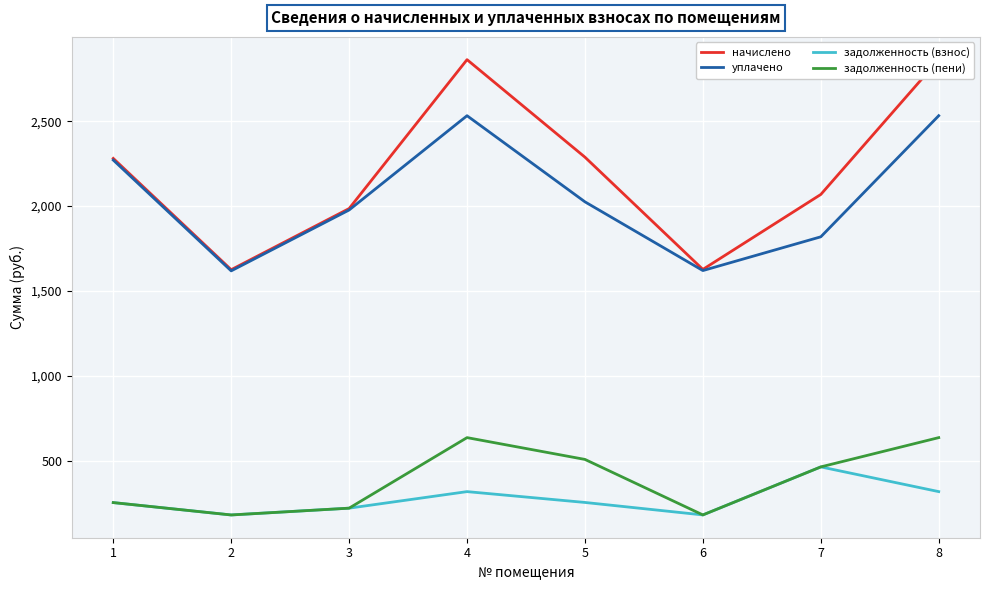

Read the уплачено value at 4.

2532.4